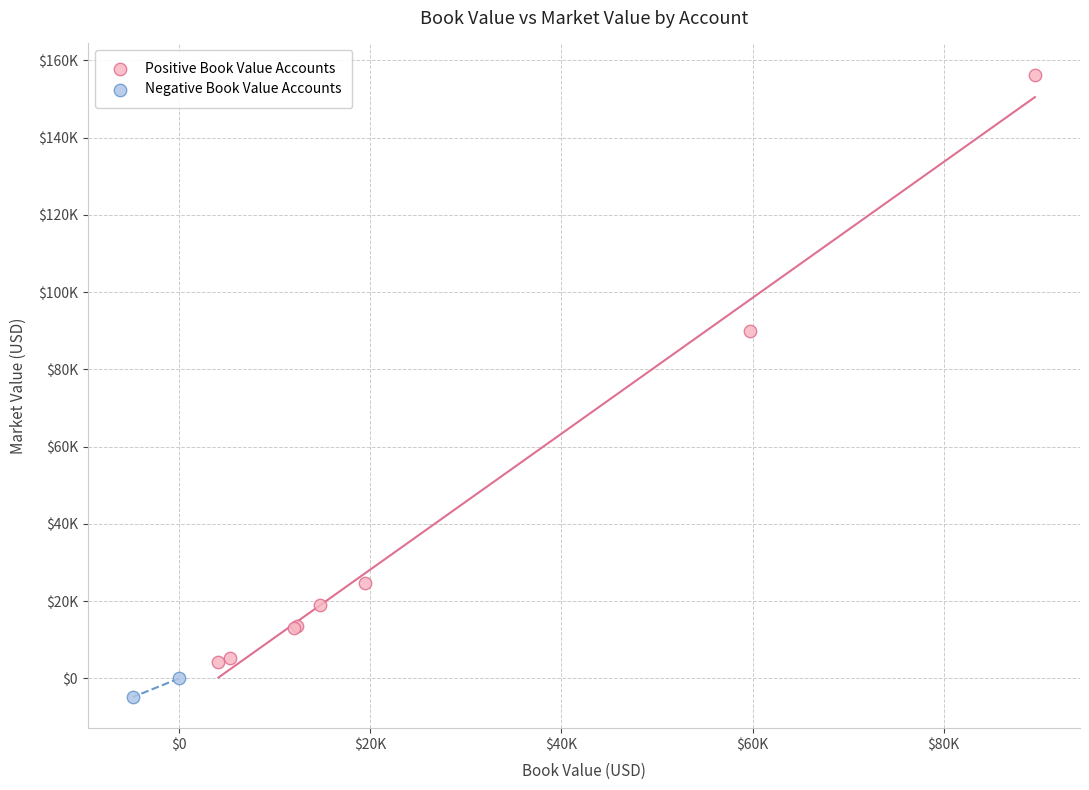

Which series reaches the minimum Y coordinate?

Negative Book Value Accounts